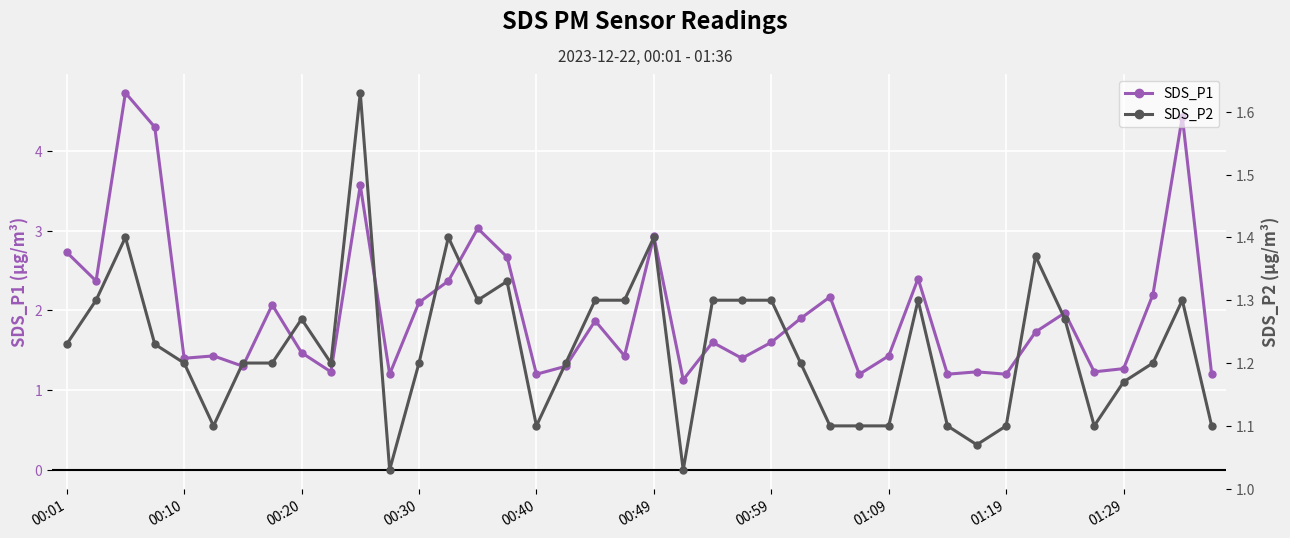

What are all the series names shown in the legend?

SDS_P1, SDS_P2